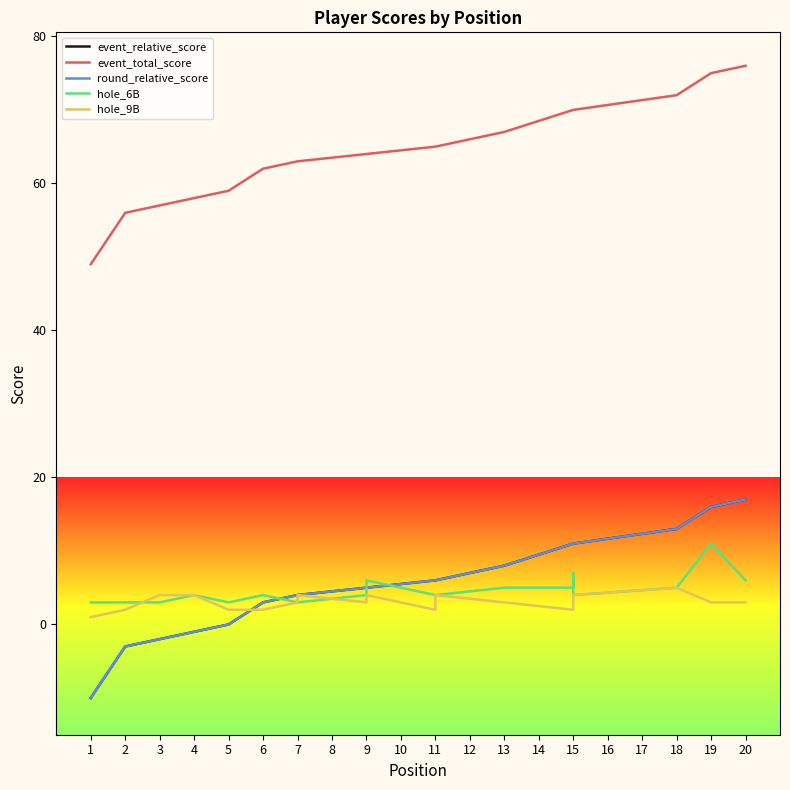

Which has a higher value, 6 or 17?

17